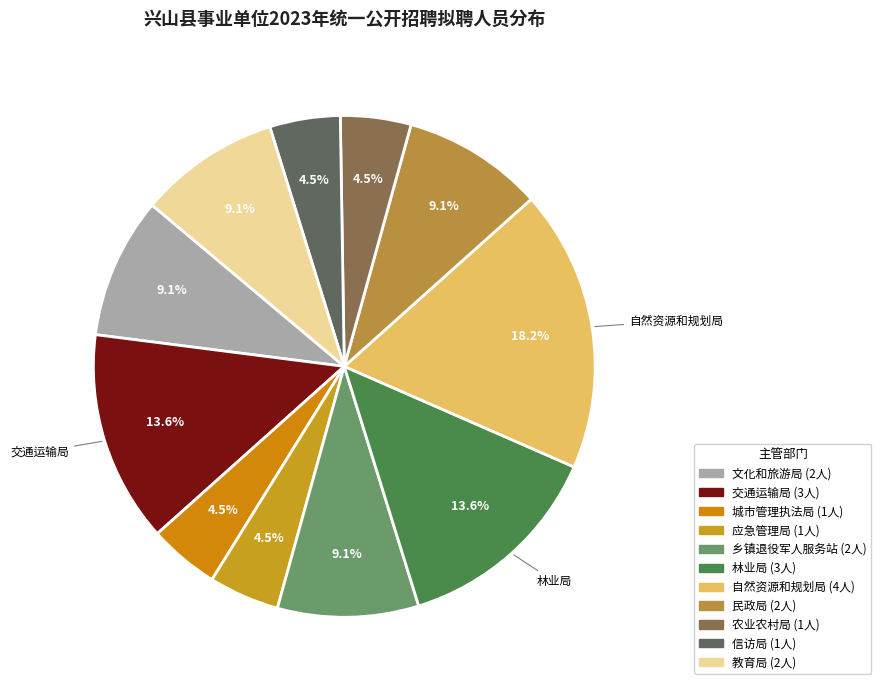

How many segments does this pie chart have?

11